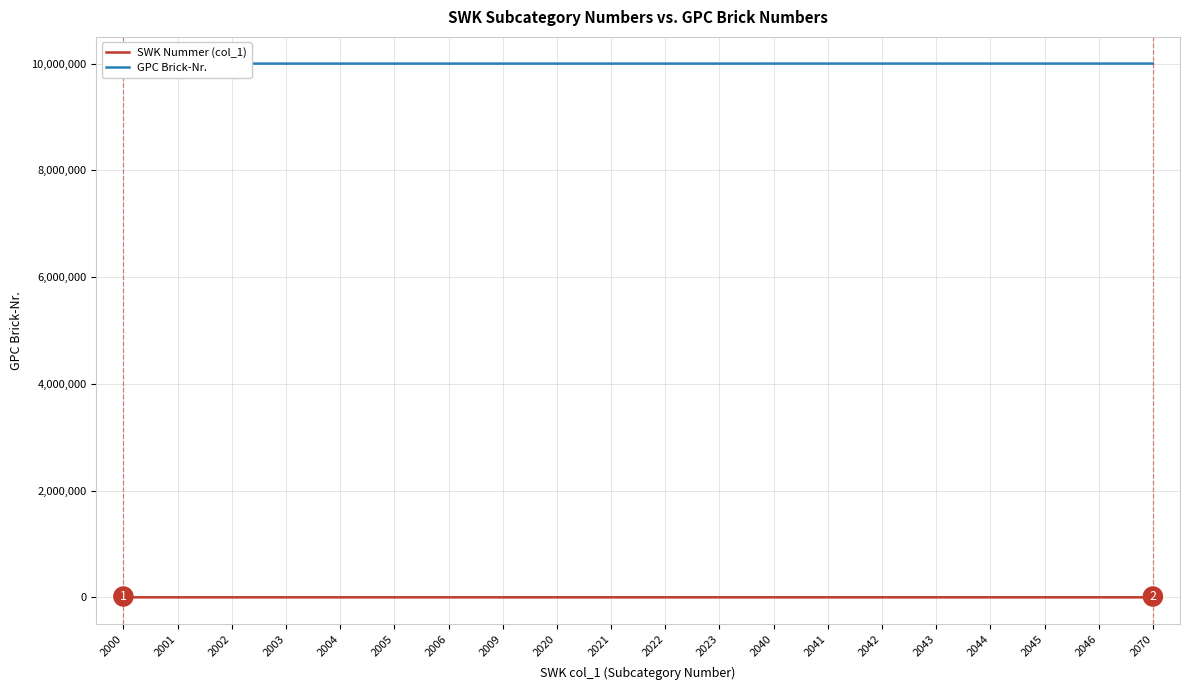

Reading right to left, extract all data points from this chart.

SWK Nummer (col_1): 2070=2070	2046=2046	2045=2045	2044=2044	2043=2043	2042=2042	2041=2041	2040=2040	2023=2023	2022=2022	2021=2021	2020=2020	2009=2009	2006=2006	2005=2005	2004=2004	2003=2003	2002=2002	2001=2001	2000=2000
GPC Brick-Nr.: 2070=10002217	2046=10002224	2045=10002224	2044=10002224	2043=10002224	2042=10002224	2041=10002217	2040=10002217	2023=10001699	2022=10001699	2021=10001699	2020=10001699	2009=10001699	2006=10001699	2005=10001699	2004=10001699	2003=10001699	2002=10001699	2001=10001699	2000=10001699